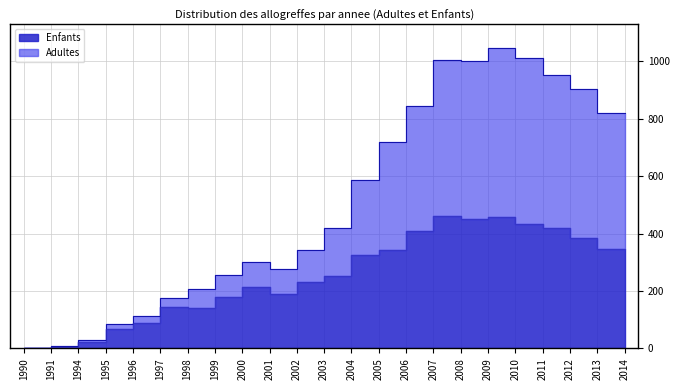

Between 2010 and 1999, which is larger?

2010